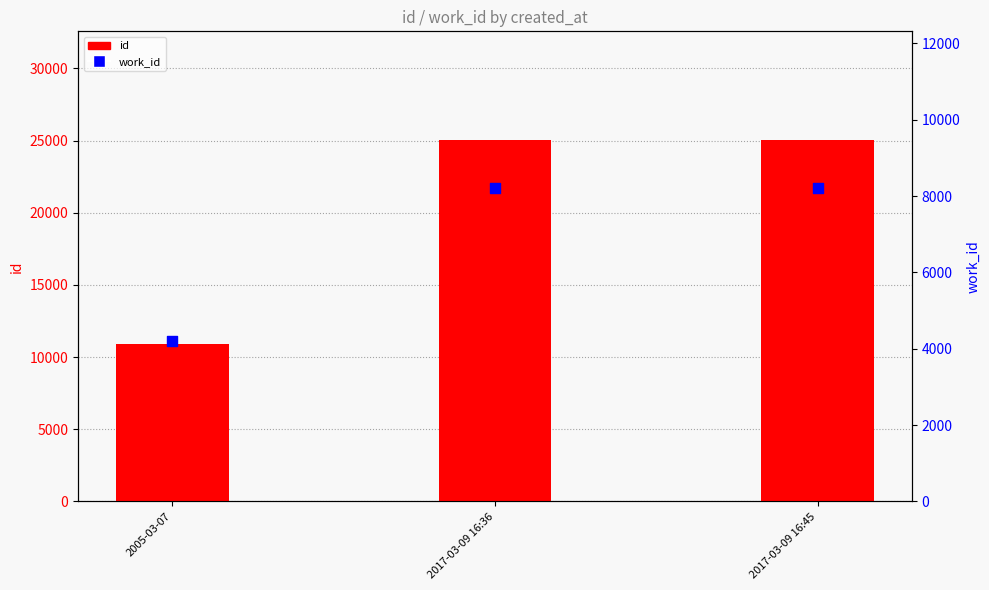

What are all the series names shown in the legend?

id, work_id